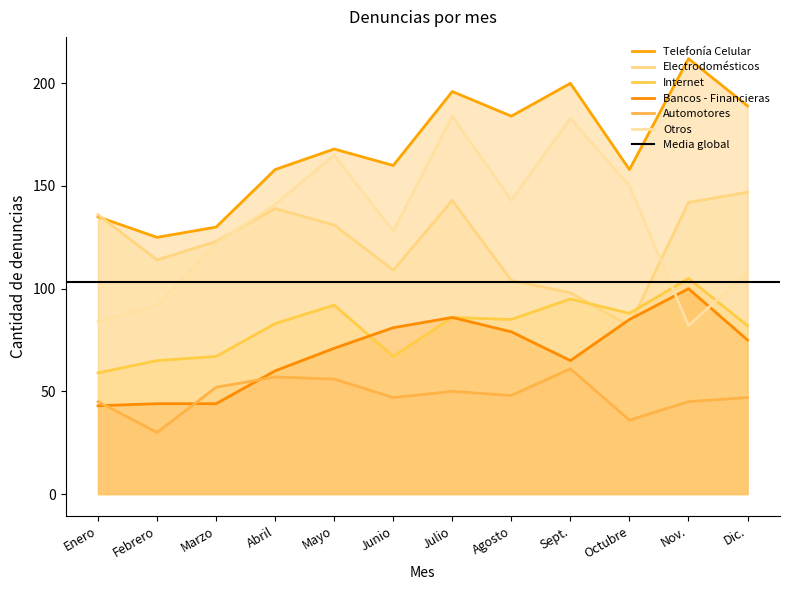

Reading left to right, extract all data points from this chart.

Telefonía Celular: Enero=135	Febrero=125	Marzo=130	Abril=158	Mayo=168	Junio=160	Julio=196	Agosto=184	Sept.=200	Octubre=158	Nov.=212	Dic.=189
Electrodomésticos: Enero=136	Febrero=114	Marzo=123	Abril=139	Mayo=131	Junio=109	Julio=143	Agosto=104	Sept.=98	Octubre=82	Nov.=142	Dic.=147
Internet: Enero=59	Febrero=65	Marzo=67	Abril=83	Mayo=92	Junio=67	Julio=86	Agosto=85	Sept.=95	Octubre=88	Nov.=105	Dic.=82
Bancos - Financieras: Enero=43	Febrero=44	Marzo=44	Abril=60	Mayo=71	Junio=81	Julio=86	Agosto=79	Sept.=65	Octubre=85	Nov.=100	Dic.=75
Automotores: Enero=45	Febrero=30	Marzo=52	Abril=57	Mayo=56	Junio=47	Julio=50	Agosto=48	Sept.=61	Octubre=36	Nov.=45	Dic.=47
Otros: Enero=84	Febrero=92	Marzo=122	Abril=141	Mayo=165	Junio=128	Julio=184	Agosto=143	Sept.=183	Octubre=150	Nov.=82	Dic.=108